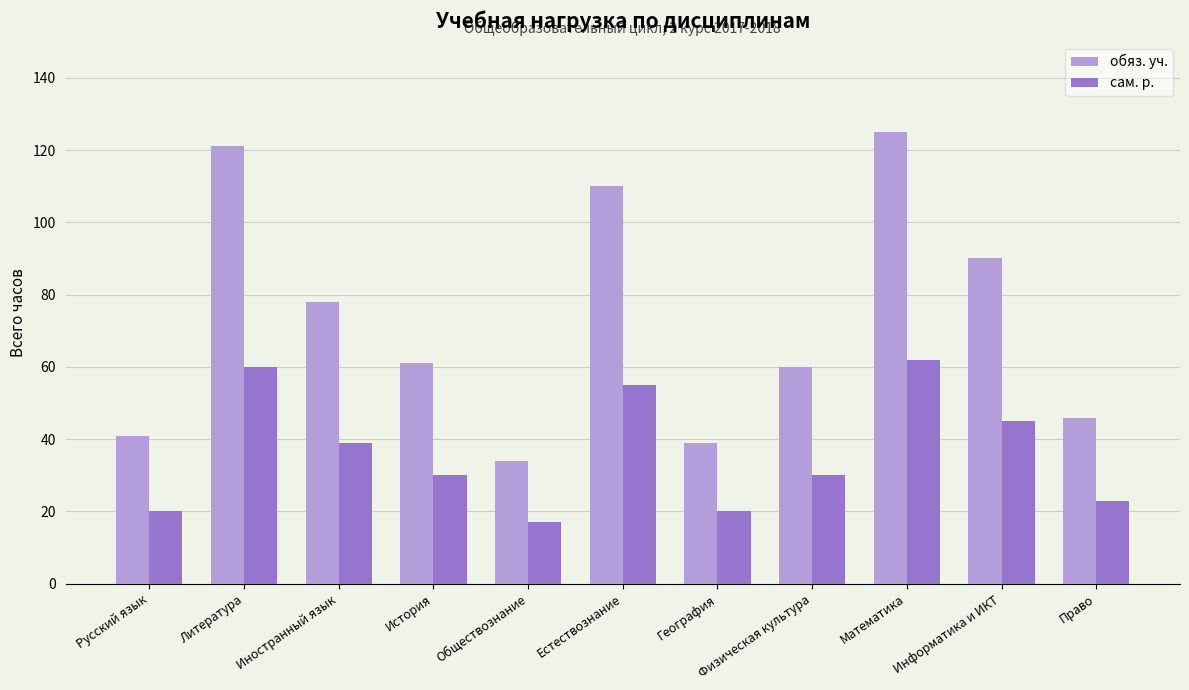

Which series has the widest spread of values?

обяз. уч.